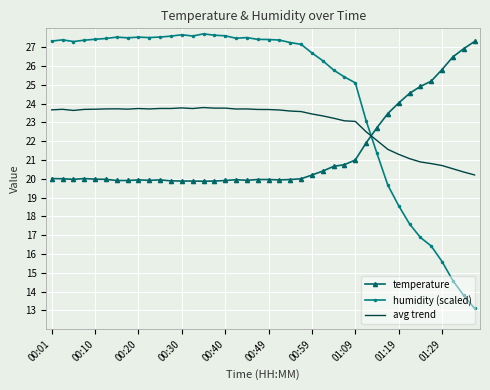

Rank the series by their average value, from lowest to highest.

temperature, avg trend, humidity (scaled)